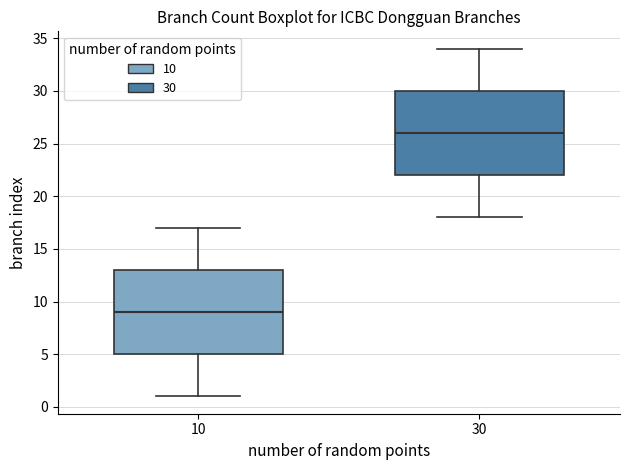

Reading left to right, transcribe this box plot: for each box, give where its median line is, the range the box spans, and where its two whiskers end, as read against the y-axis. The values are not printed on the chart, so give them approximately, as read against the axis.

10: median 9, box 5 to 13, whiskers 1 to 17
30: median 26, box 22 to 30, whiskers 18 to 34